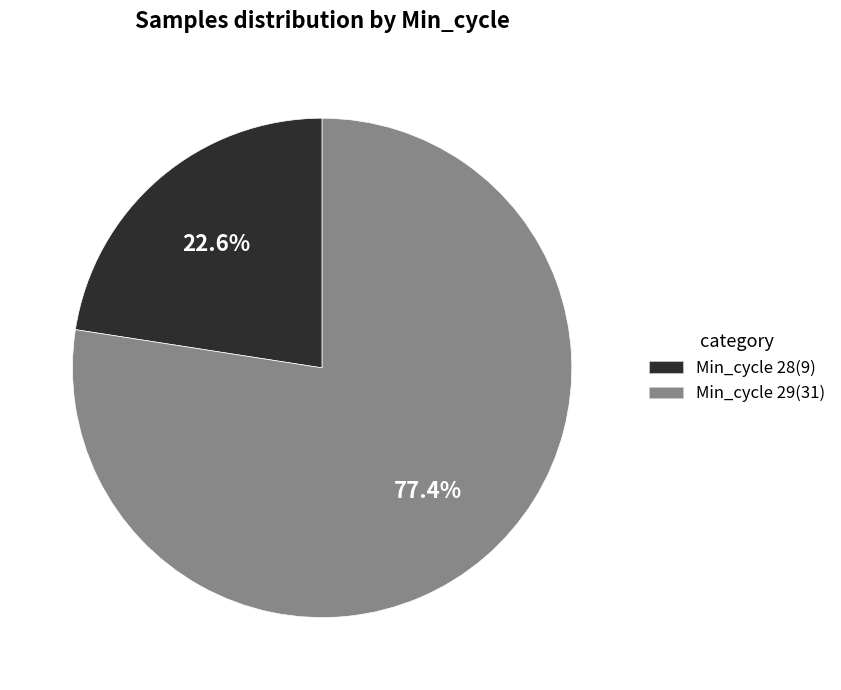

Is there any slice that represents more than half of the pie?

Yes